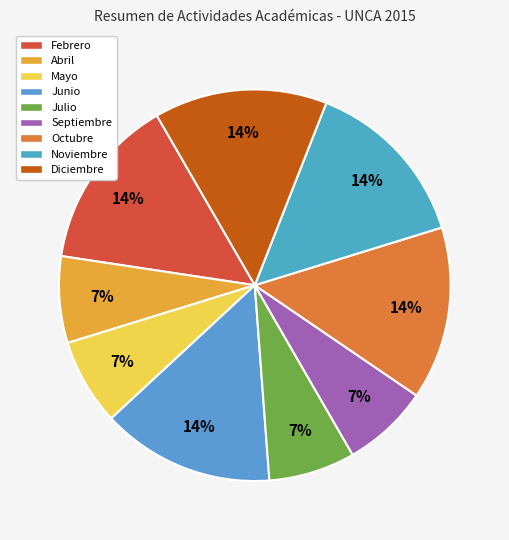

Count the number of slices in the pie.

9